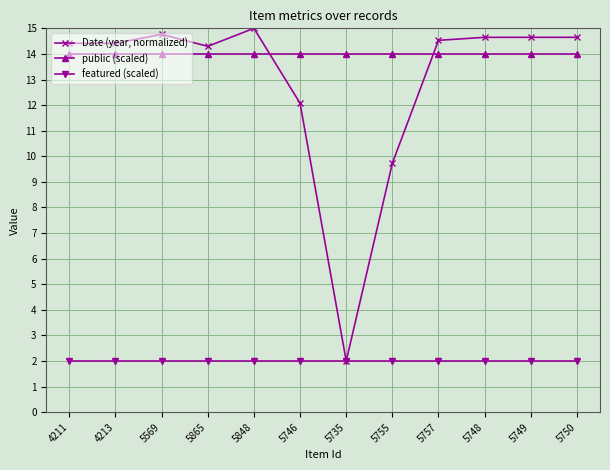

What is the minimum value shown in the chart?

2.0